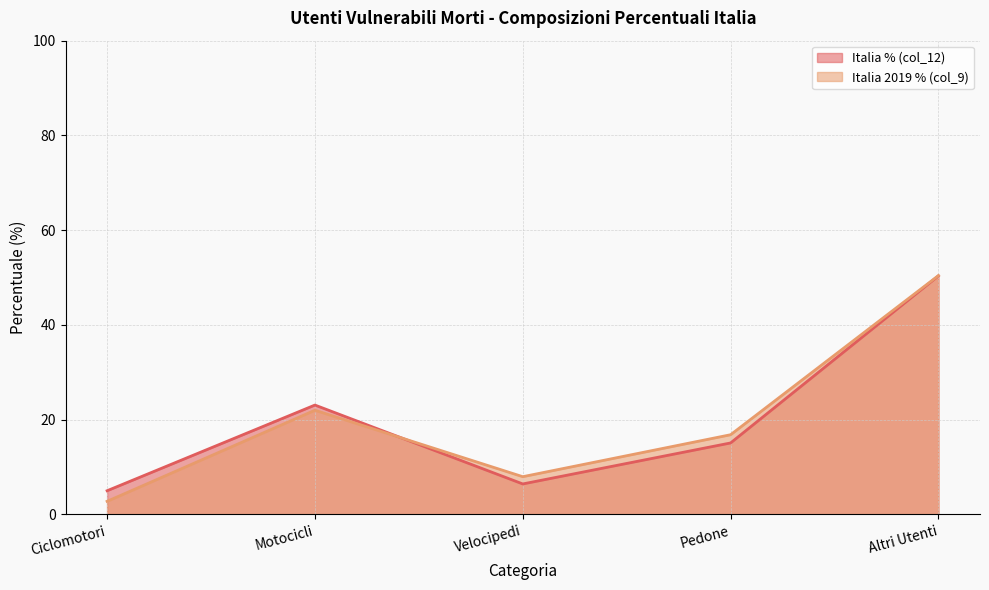

True or false: Italia % (col_12) has a value of 50.4 at Altri Utenti.

True